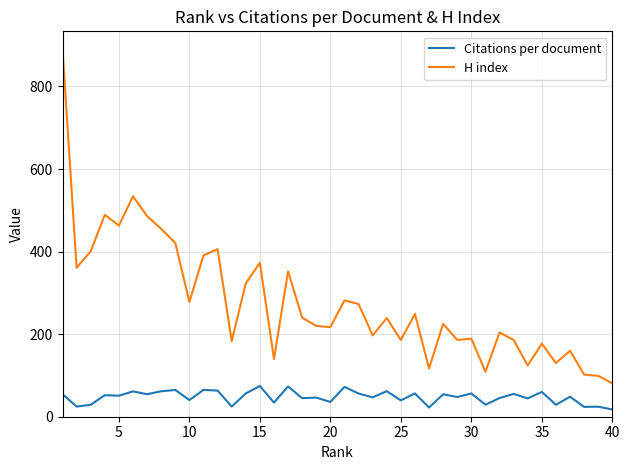

True or false: H index and Citations per document cross at least once.

False